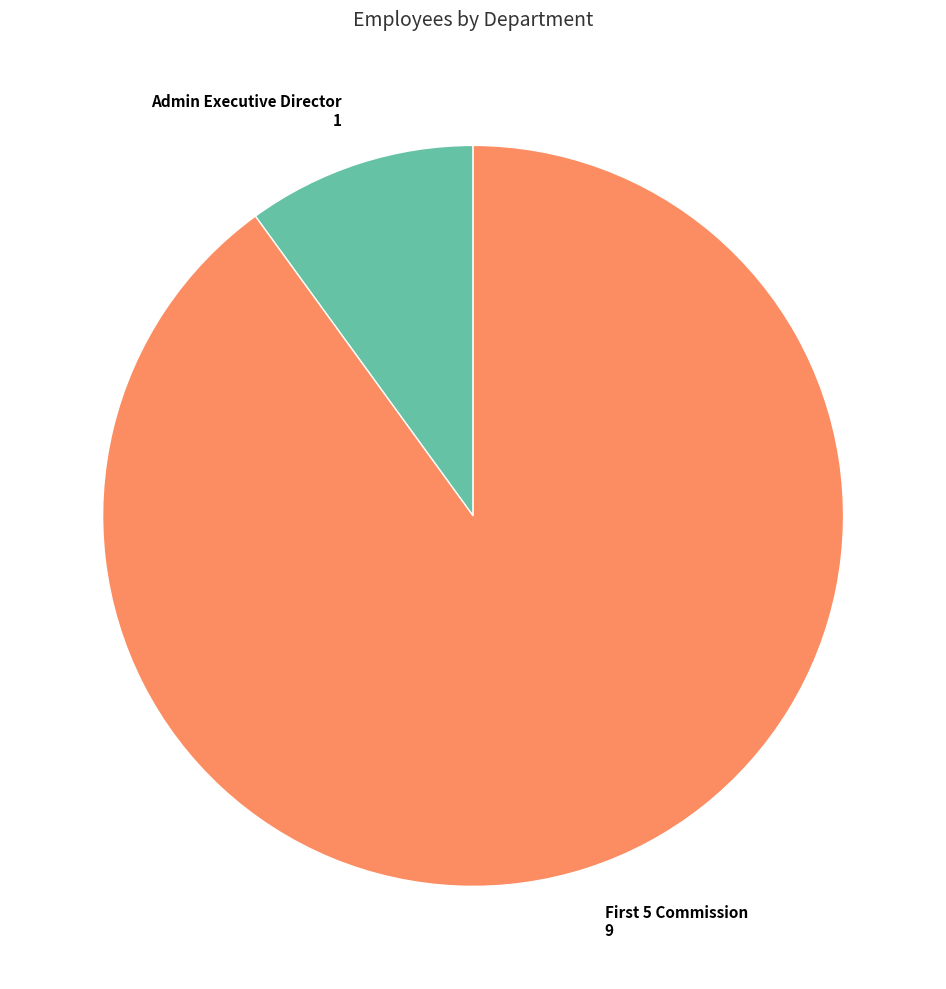

Is there any slice that represents more than half of the pie?

Yes